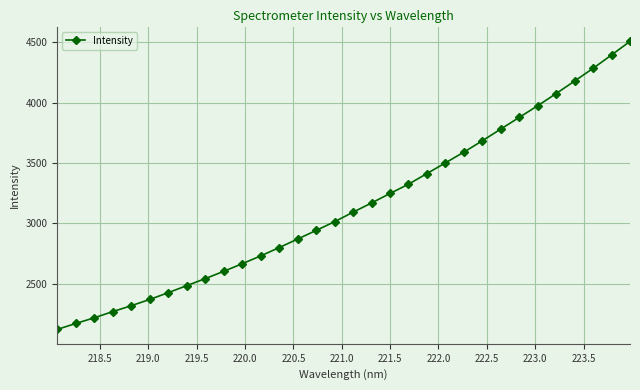

What is the smallest value displayed?

2119.6